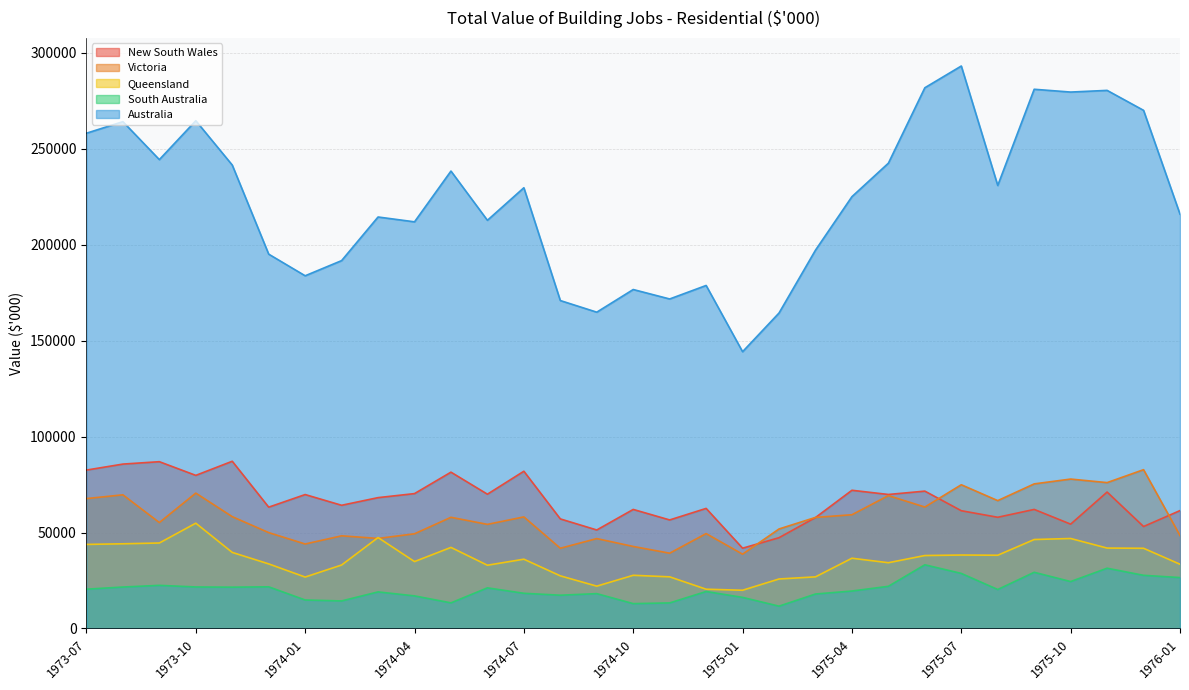

At which category does South Australia reach its first local peak?

1973-09